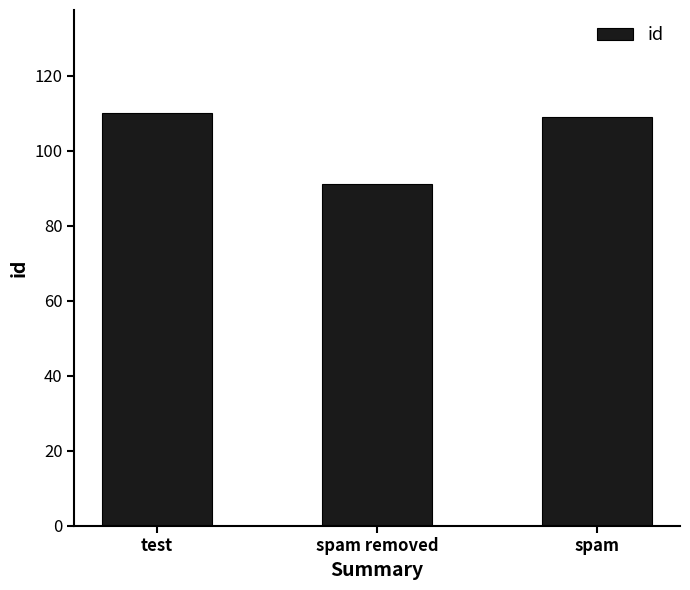

Which label corresponds to the smallest value in the chart?

spam removed